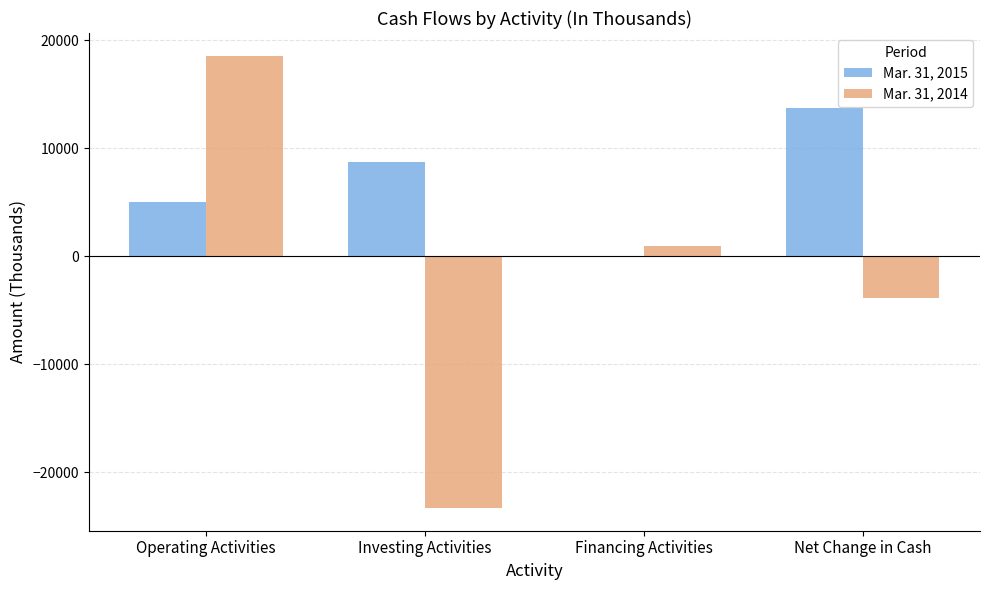

Count the number of data series in this chart.

2